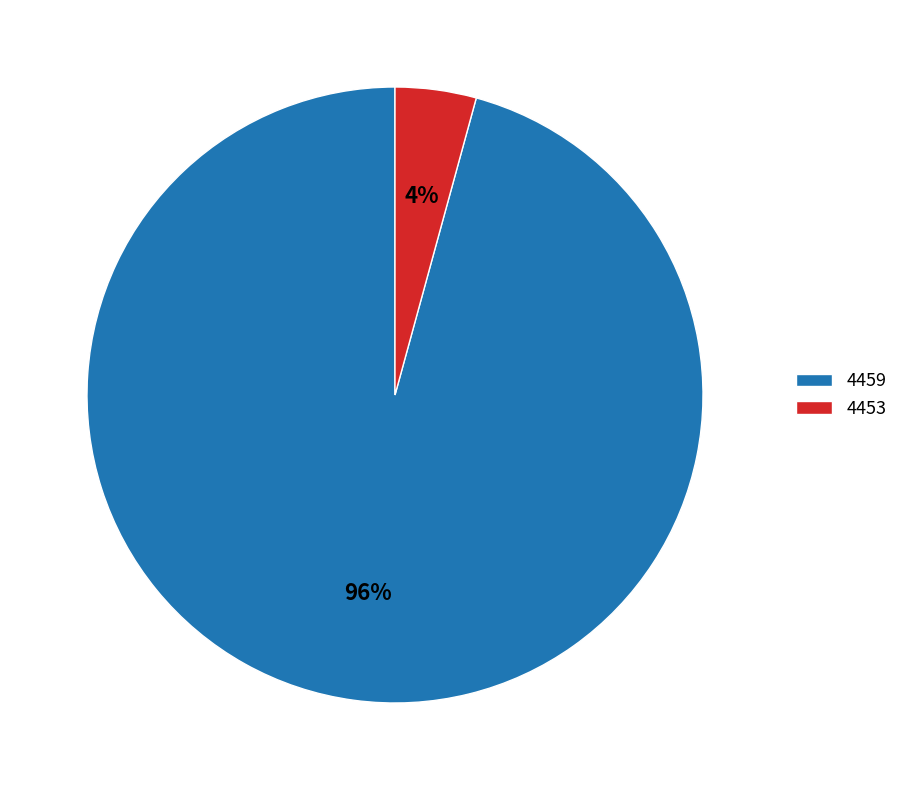

To the nearest percent, what is the combined percentage of 4459 and 4453?

100%